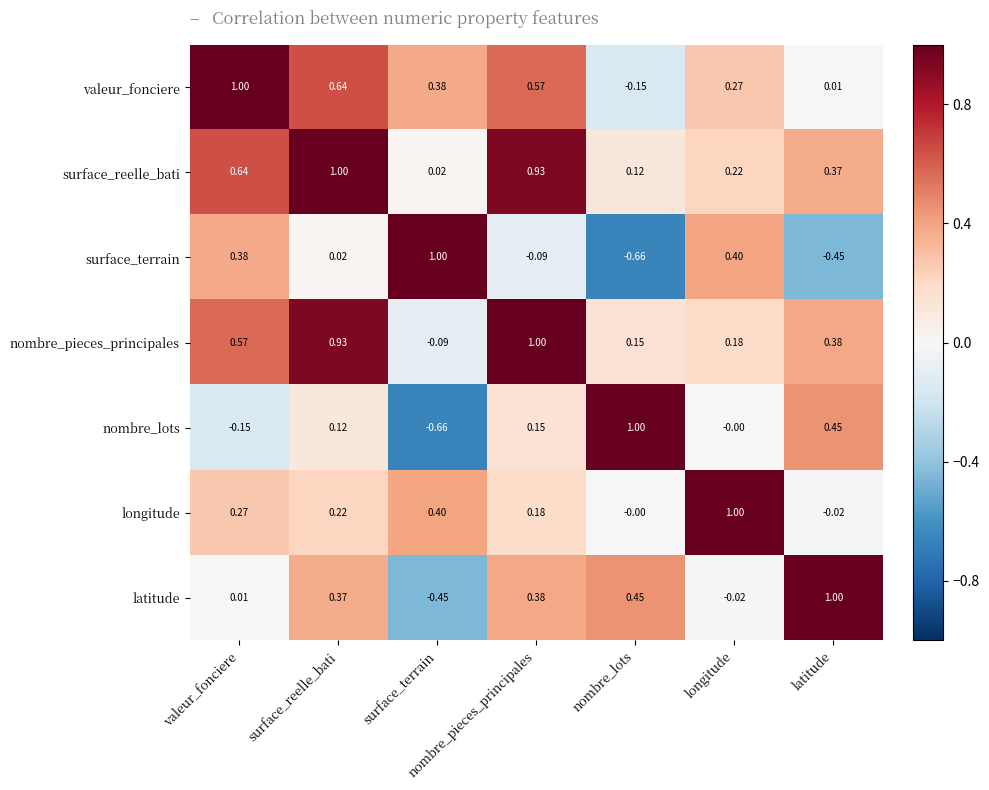

Is the value of valeur_fonciere at latitude greater than the value of surface_reelle_bati at nombre_lots?

No